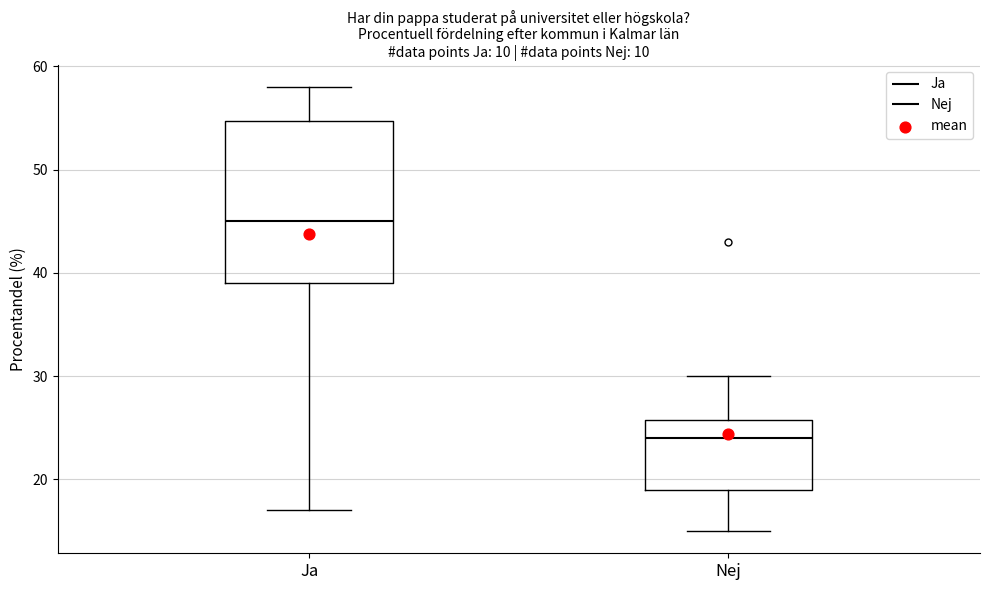

Which box has the lowest median line?

Nej